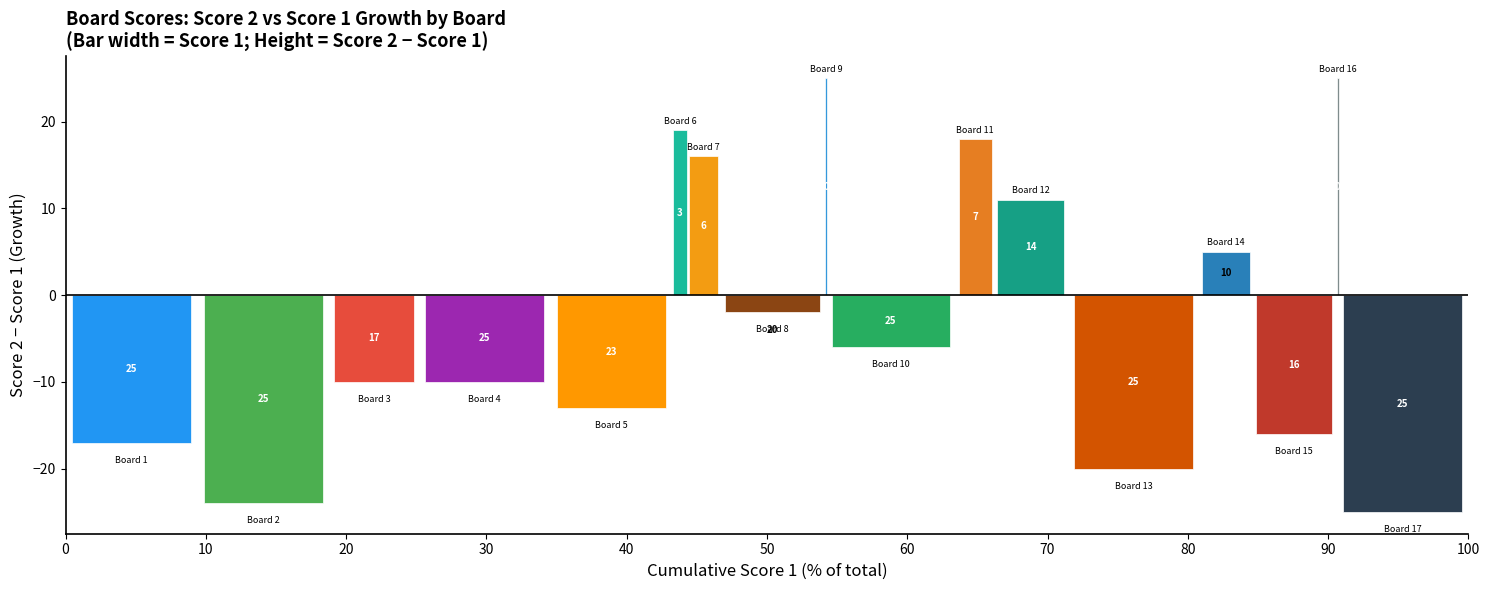

Does the chart contain any negative values?

Yes